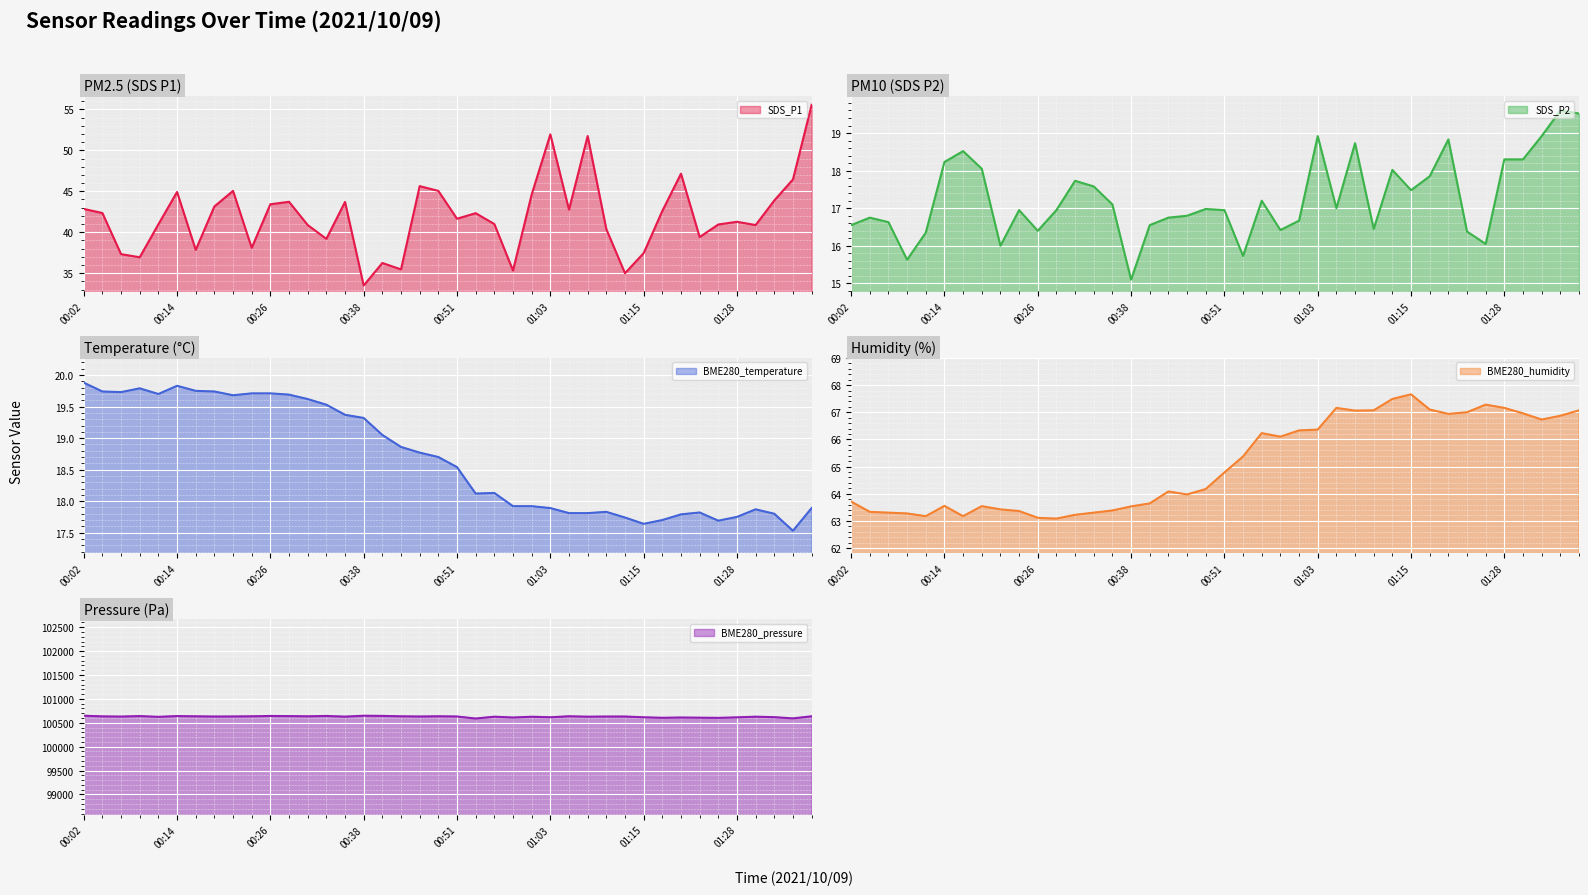

Is it true that BME280_pressure equals 143742.9 at 01:13?

False